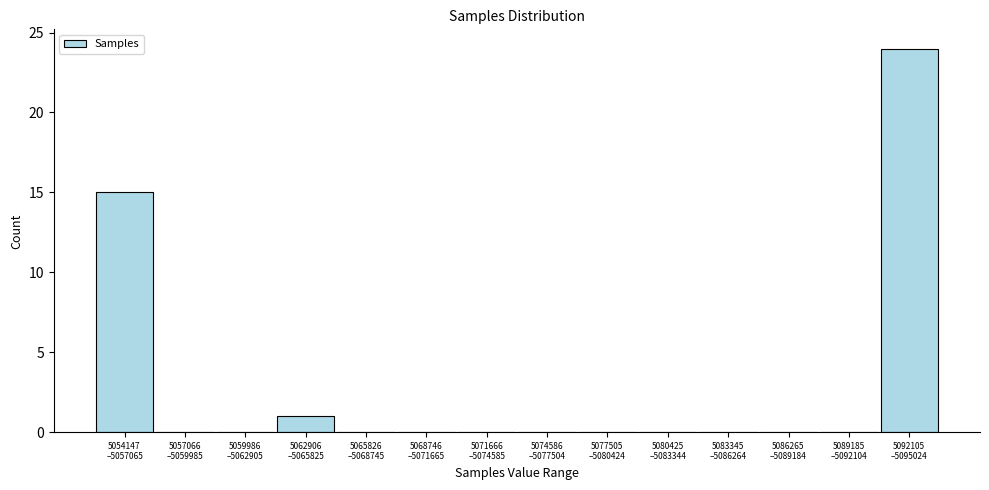

What is the sum of all values?

40